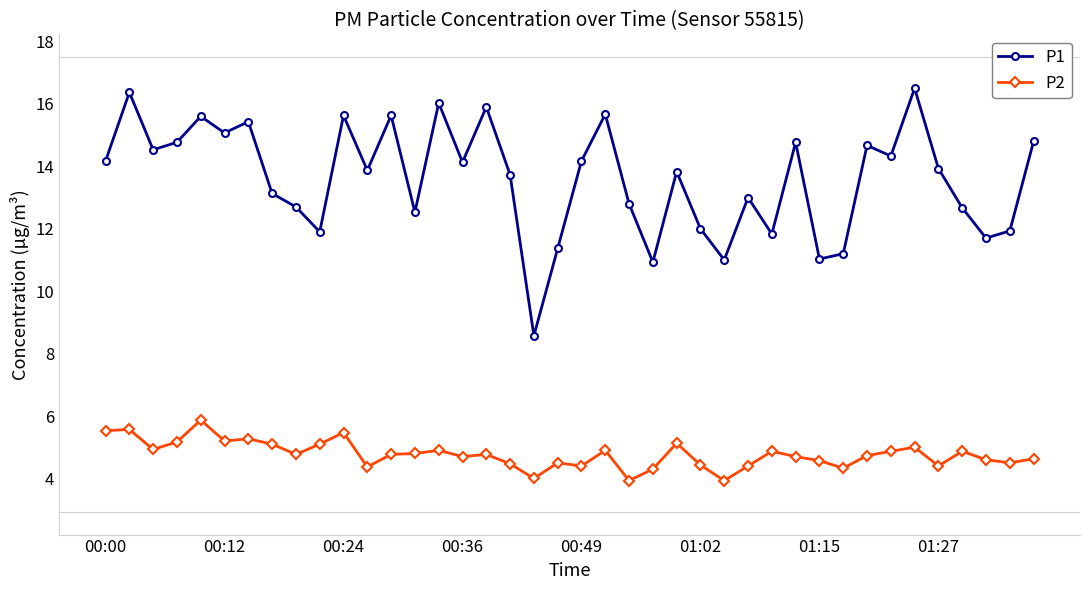

List the series in order of their overall mean, highest first.

P1, P2